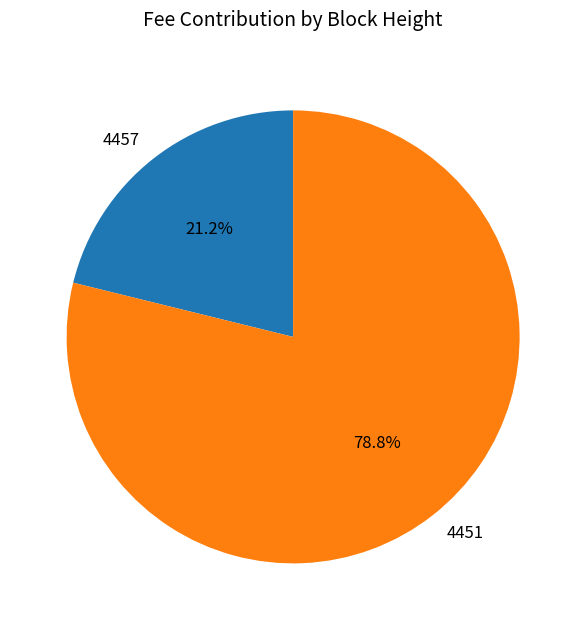

Is the sum of 4451 and 4457 greater than half?

Yes